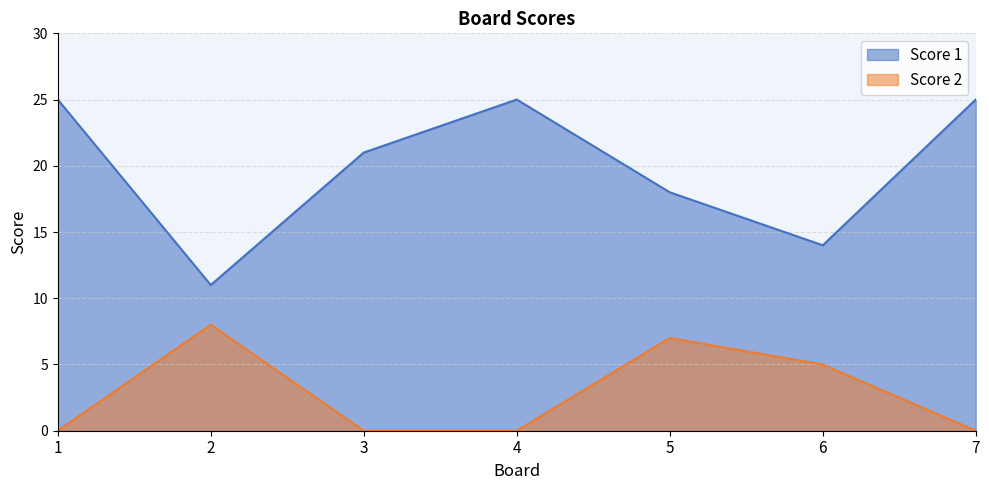

True or false: Score 1 and Score 2 cross at least once.

False